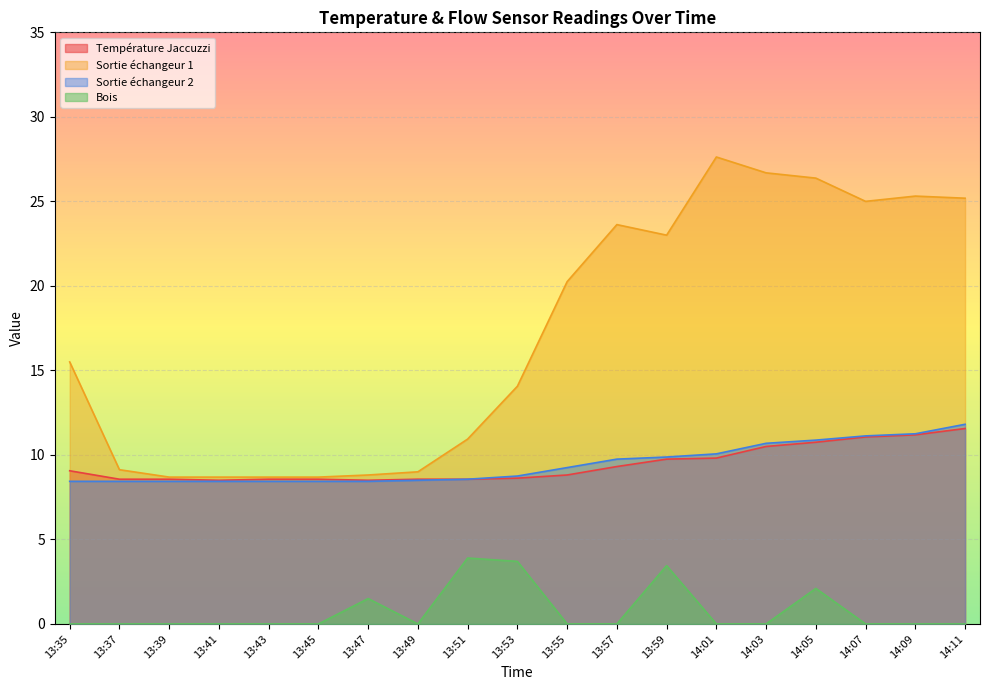

List the series in order of their peak value, highest first.

Sortie échangeur 1, Sortie échangeur 2, Température Jaccuzzi, Bois